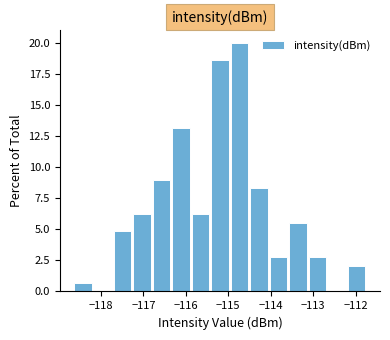

Reading left to right, list every bar in this chart as the range it spans on the x-axis followed by its height. Neither the bar edges nor the heights are printed on the chart, so give them approximately, as read against the axes.

-118.6 to -118.2: 0.5
-118.2 to -117.7: 0
-117.7 to -117.3: 5.0
-117.3 to -116.8: 6.0
-116.8 to -116.3: 9.0
-116.3 to -115.9: 13.0
-115.9 to -115.4: 6.0
-115.4 to -115.0: 18.5
-115.0 to -114.5: 20.0
-114.5 to -114.0: 8.5
-114.0 to -113.6: 3.0
-113.6 to -113.1: 5.5
-113.1 to -112.7: 3.0
-112.7 to -112.2: 0
-112.2 to -111.7: 2.0